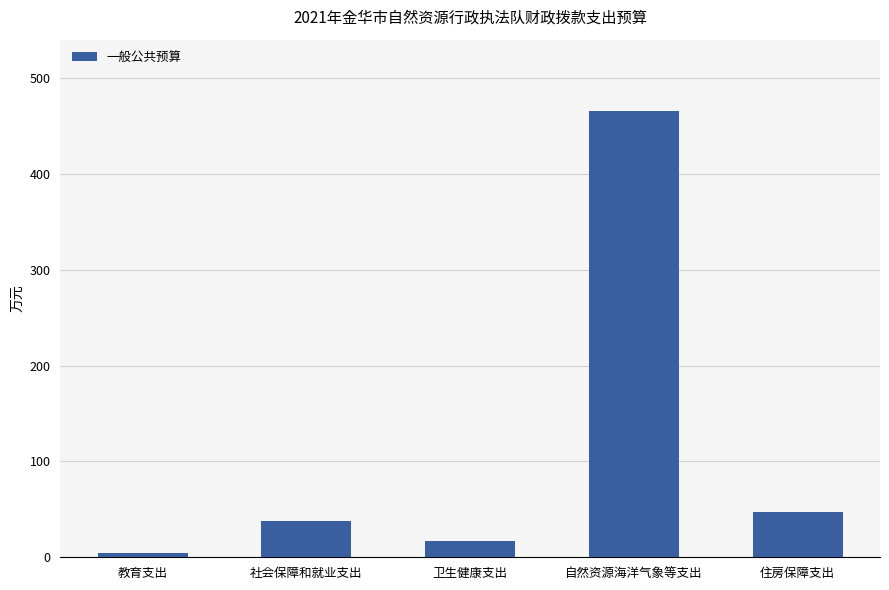

List the labels in order of value, smallest first.

教育支出, 卫生健康支出, 社会保障和就业支出, 住房保障支出, 自然资源海洋气象等支出